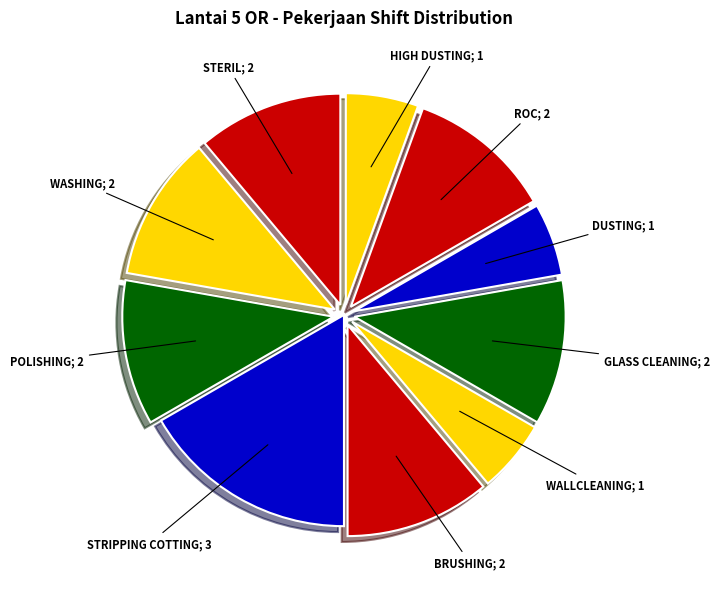

To the nearest percent, what is the average slice percentage?

10%